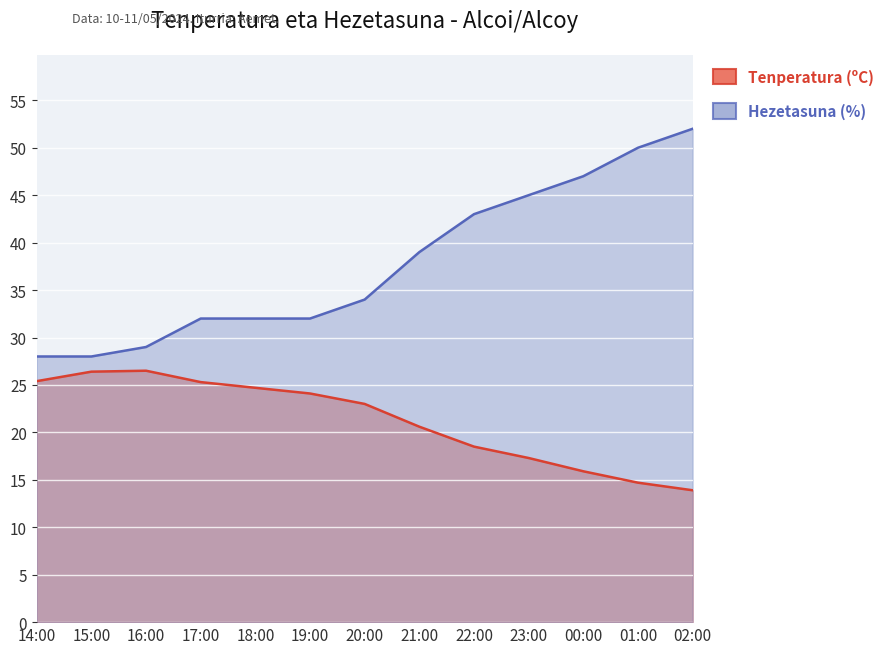

True or false: Tenperatura (ºC) and Hezetasuna (%) intersect in this chart.

False